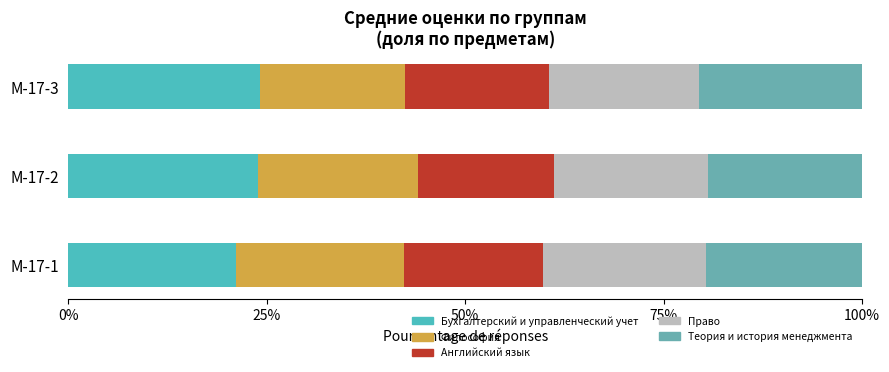

How many values in the Бухгалтерский и управленческий учет series are below 23?

1